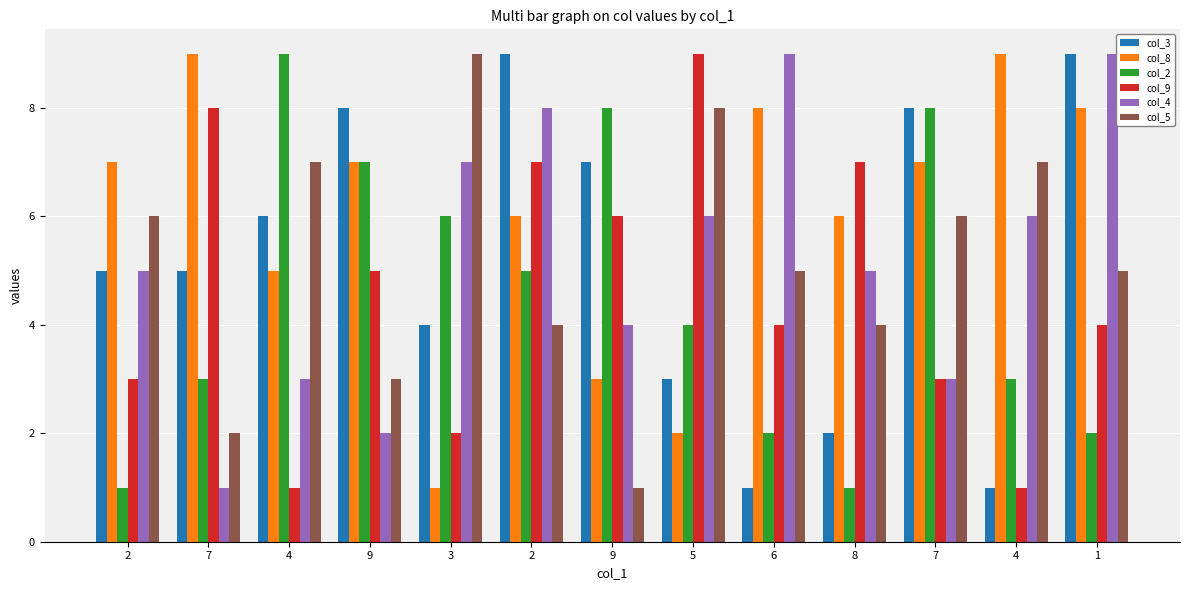

What is the value of the col_9 bar at the 9th from the left?

4